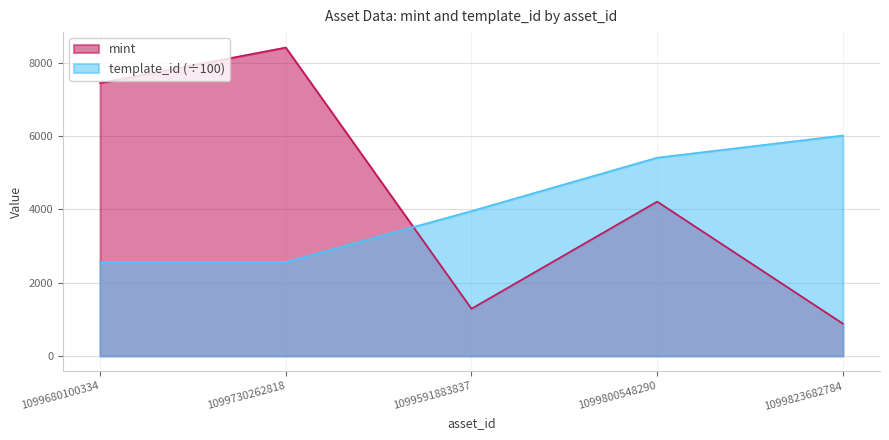

The value of mint at 1099823682784 is 880.0. True or false?

True